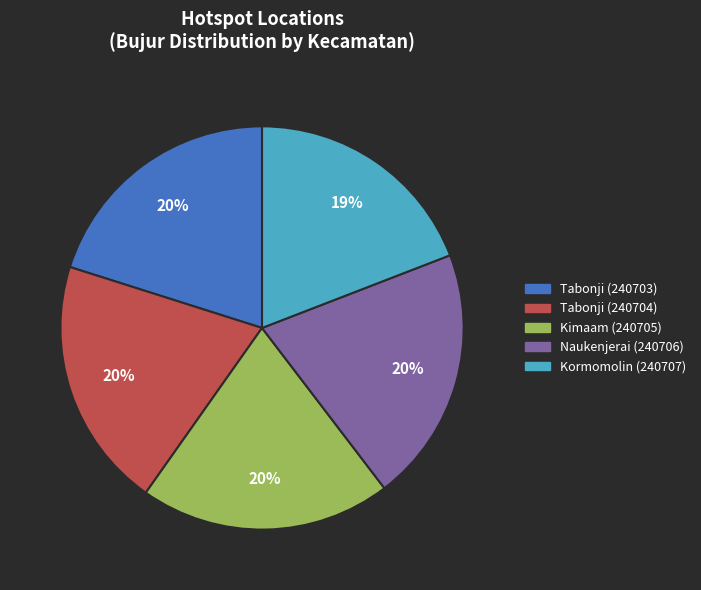

Does any single category account for the majority?

No